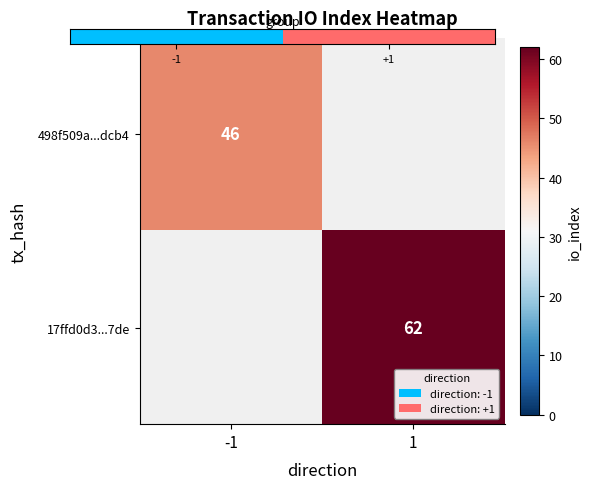

Which has a higher value, -1 or 1?

1